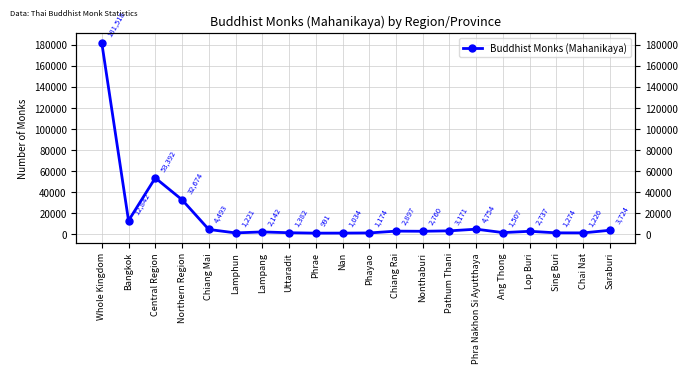

What position from the right is Ang Thong?

5